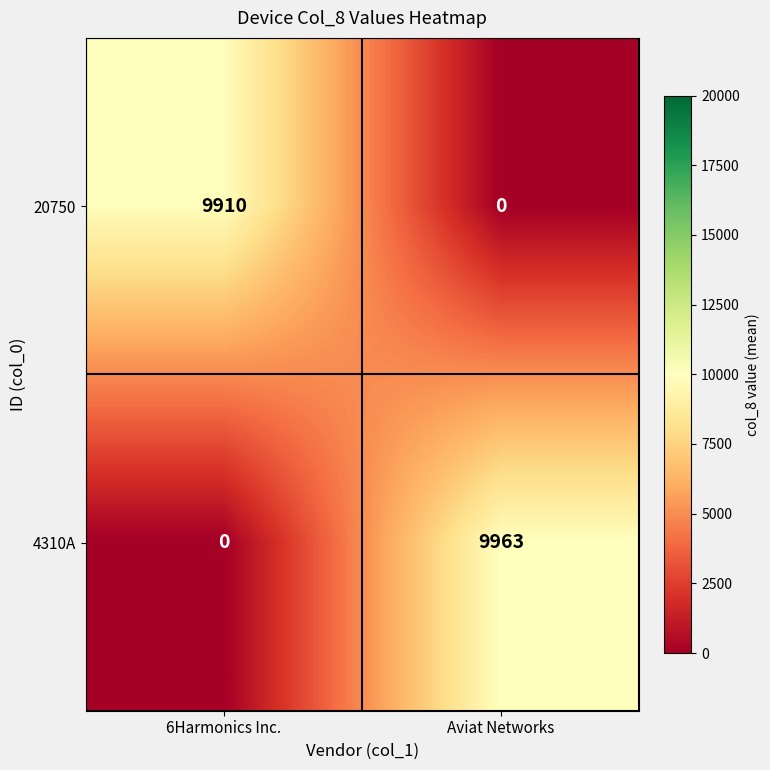

Count the number of categories in the chart.

2